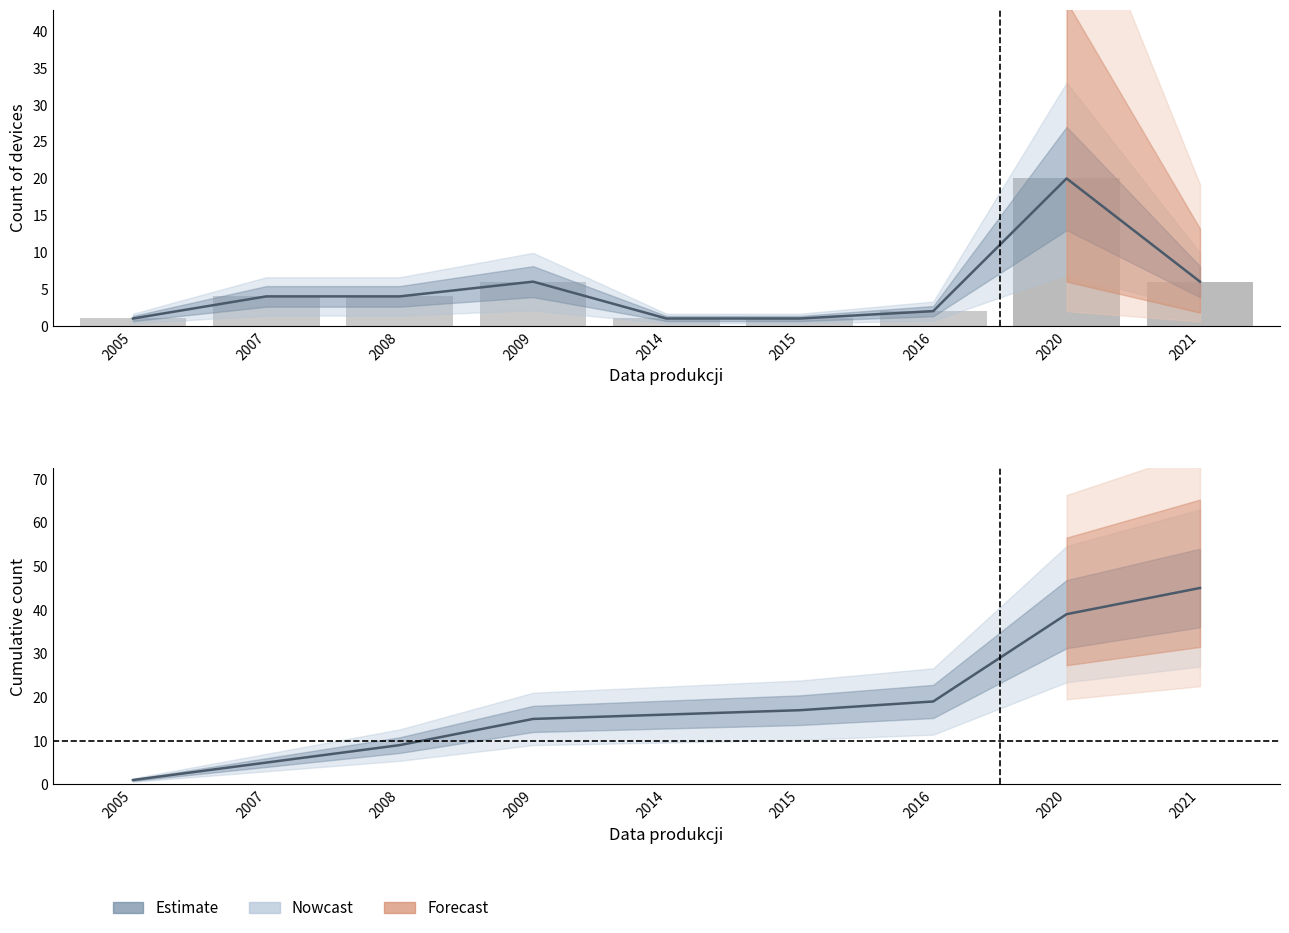

At which label does Ilość przeglądów w roku (scaled) reach its minimum?

2005